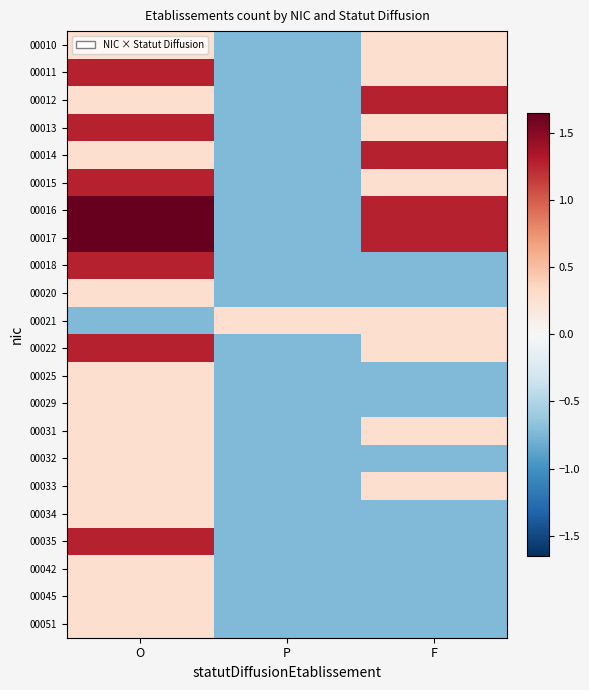

Which category has the highest value across all series?

O